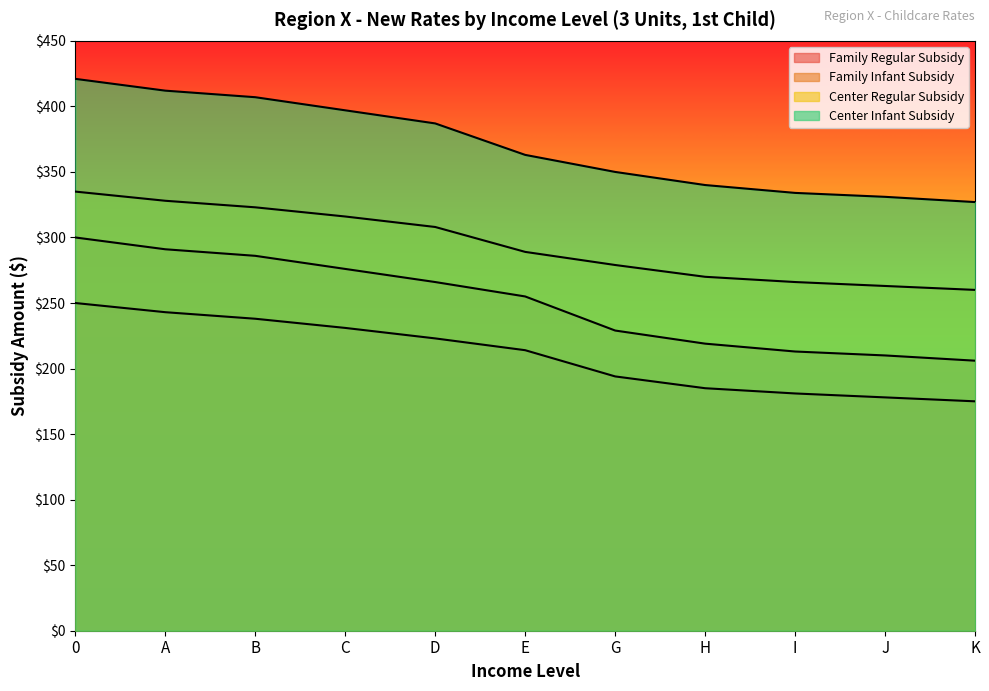

What is the difference between the maximum and minimum values in the Center Regular Subsidy series?

75